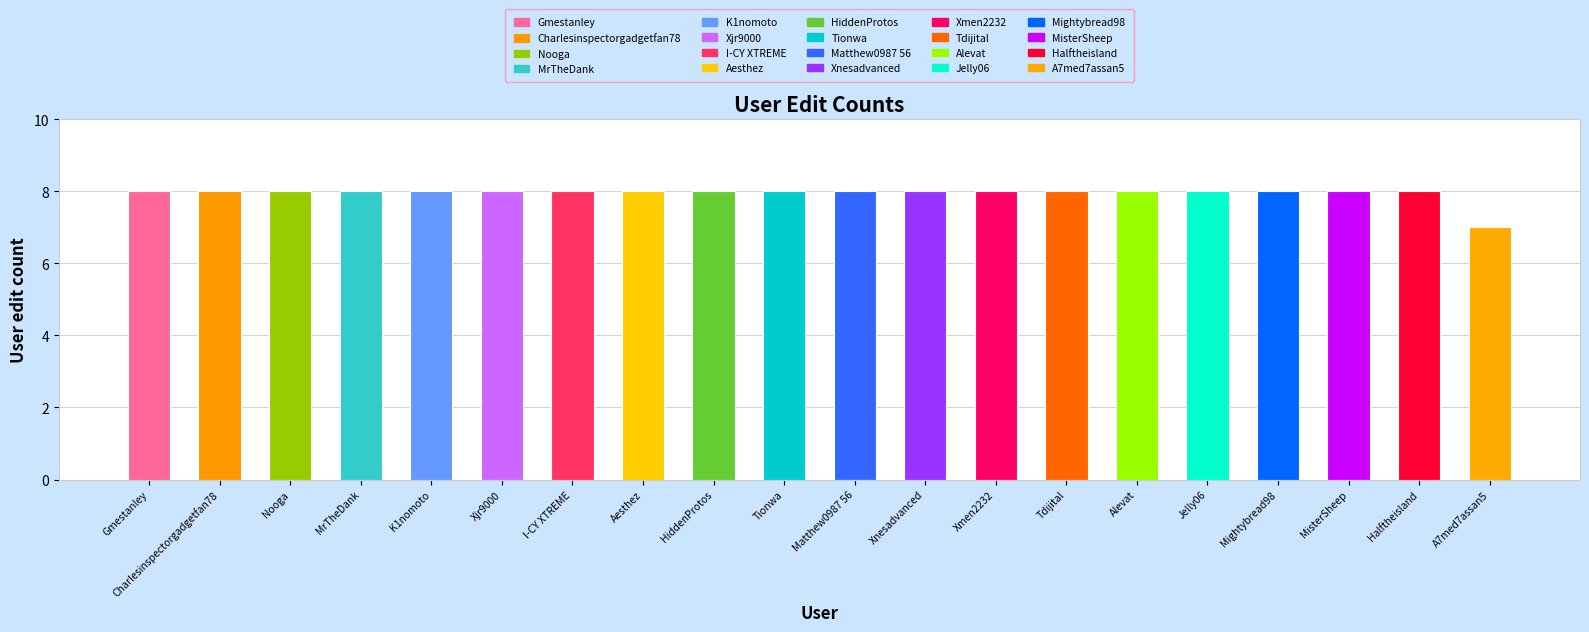

Reading right to left, extract all data points from this chart.

User:A7med7assan5=7	User:Halftheisland=8	User:MisterSheep=8	User:Mightybread98=8	User:Jelly06=8	User:Alevat=8	User:Tdijital=8	User:Xmen2232=8	User:Xnesadvanced=8	User:Matthew0987 56=8	User:Tionwa=8	User:HiddenProtos=8	User:Aesthez=8	User:I-CY XTREME=8	User:Xjr9000=8	User:K1nomoto=8	User:MrTheDank=8	User:Nooga=8	User:Charlesinspectorgadgetfan78=8	User:Gmestanley=8